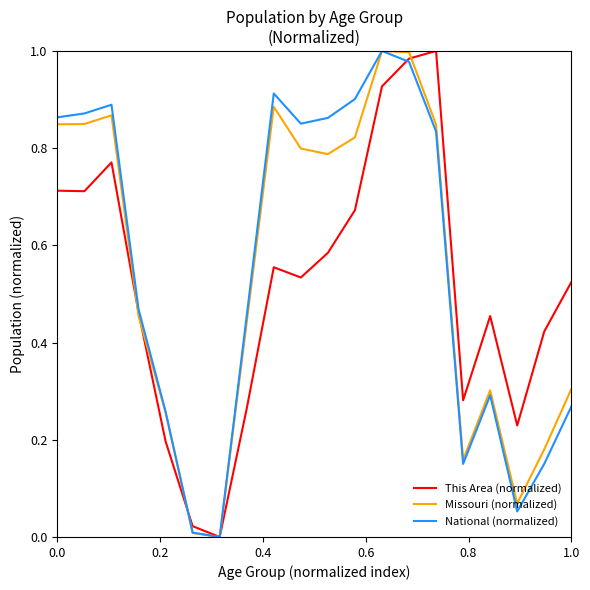

How many values in National (normalized) are above zero?

19